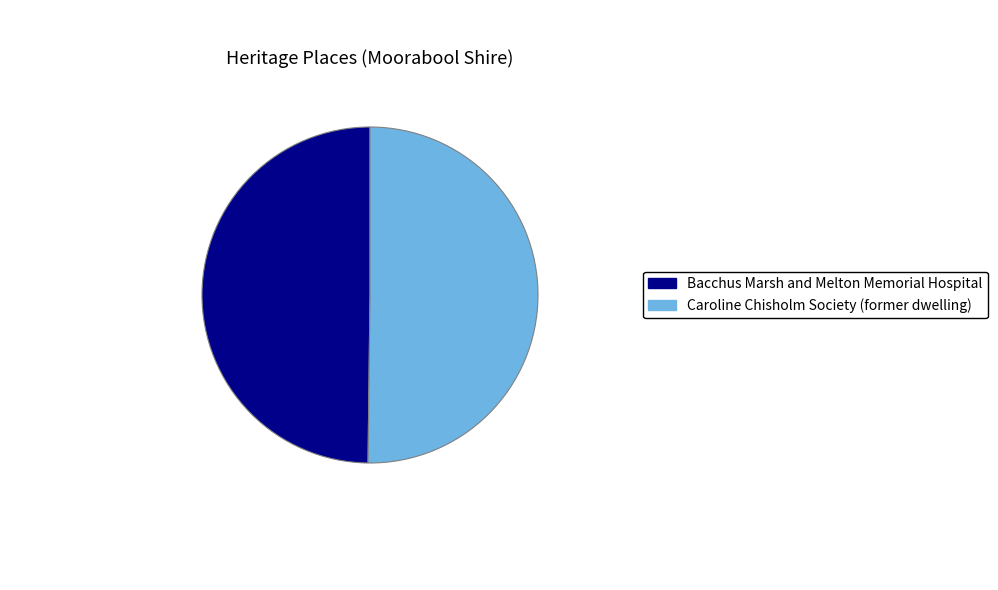

Count the number of slices in the pie.

2